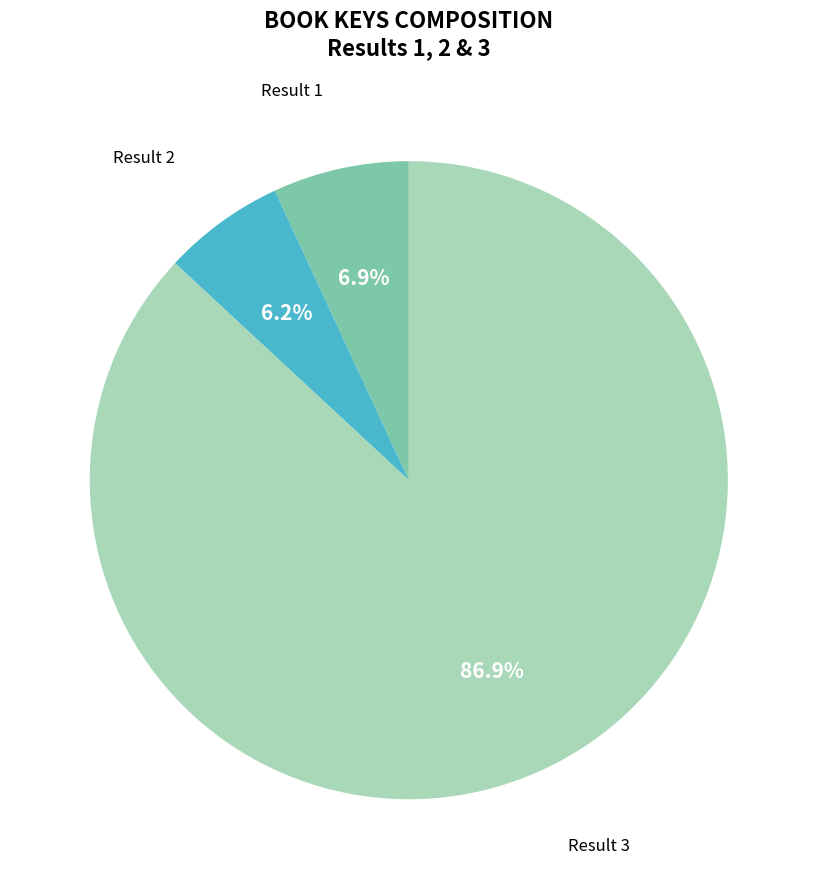

What portion of the pie excludes Result 3?

13.1%